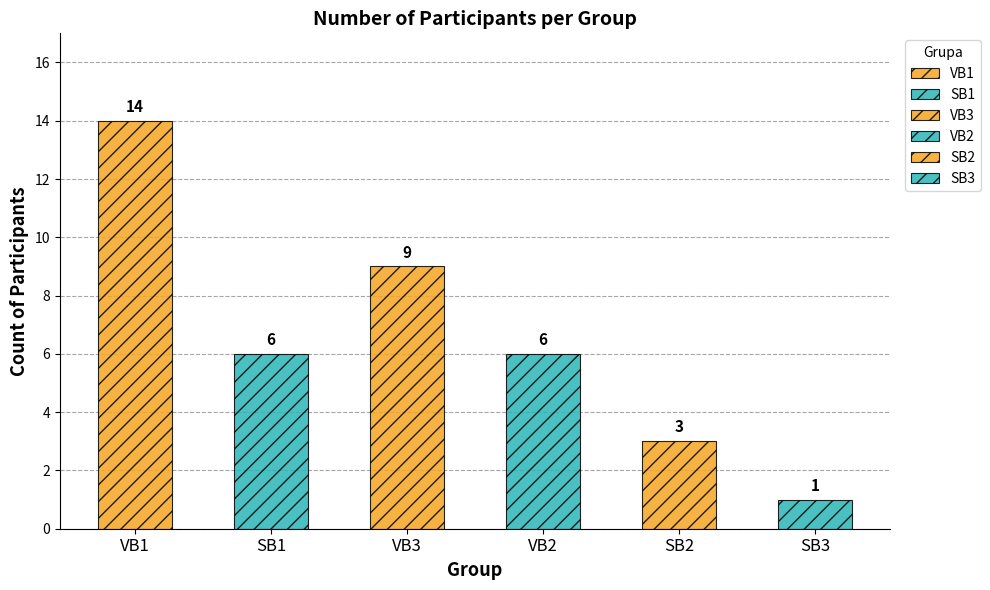

What is the approximate value at VB1, to the nearest 10?

10